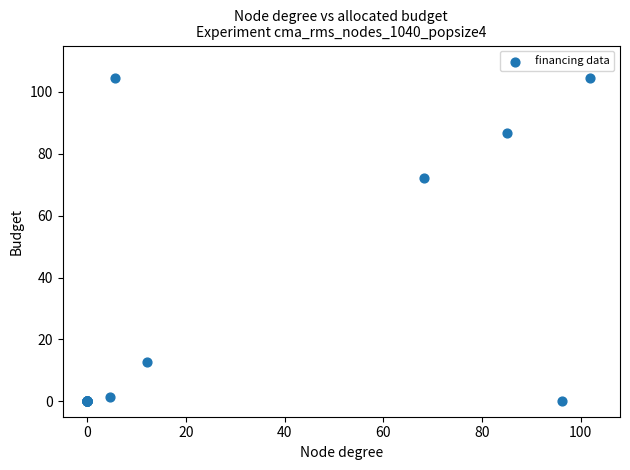

What Y value in the scatter plot is closest to 52?

72.3